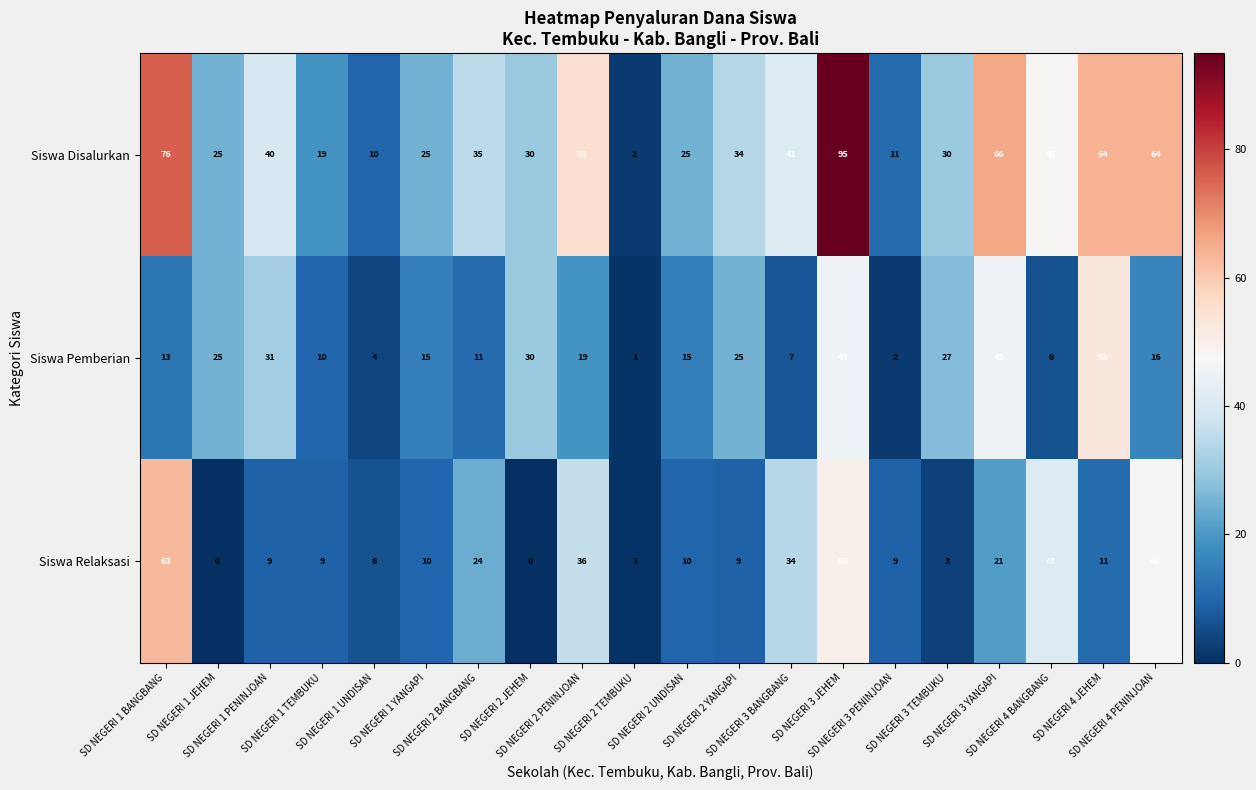

Which series has the largest total across all categories?

Siswa Disalurkan